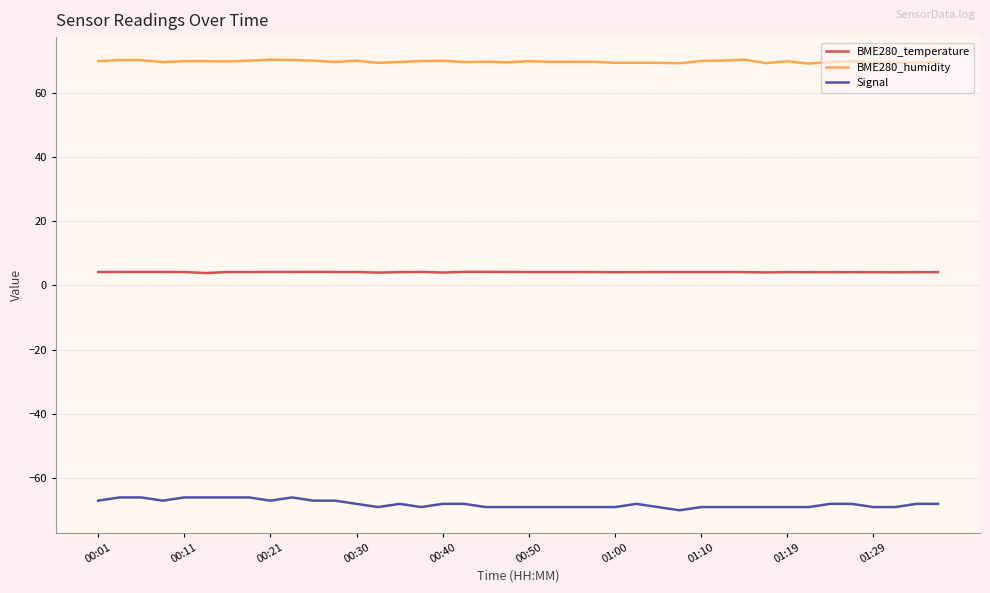

True or false: Signal and BME280_humidity cross at least once.

False